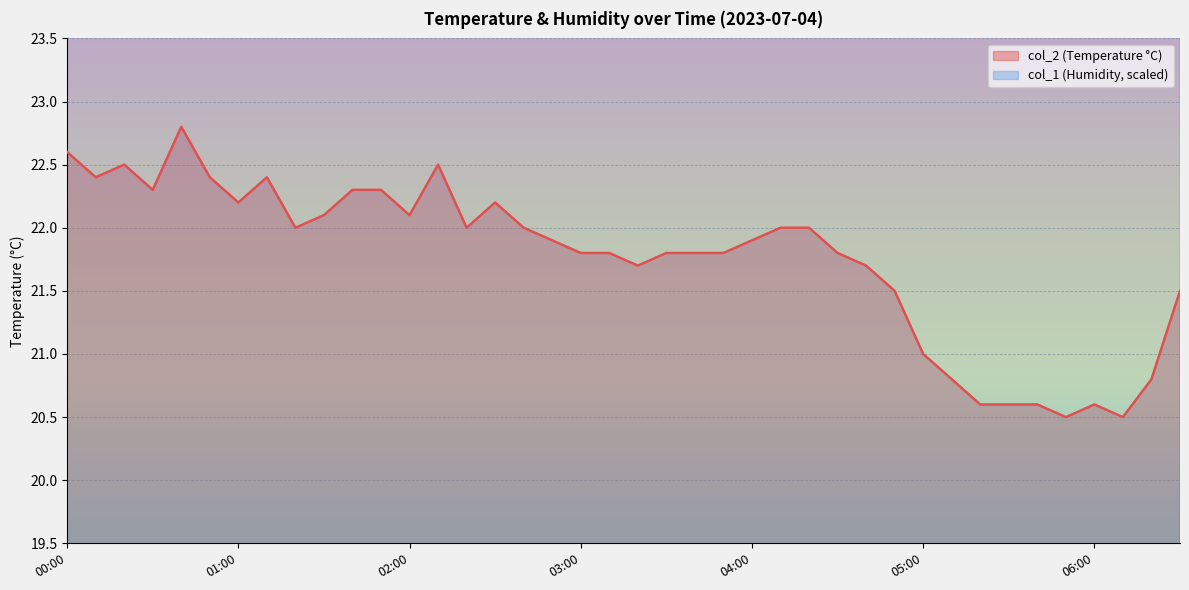

What position from the right is 06:20?

2